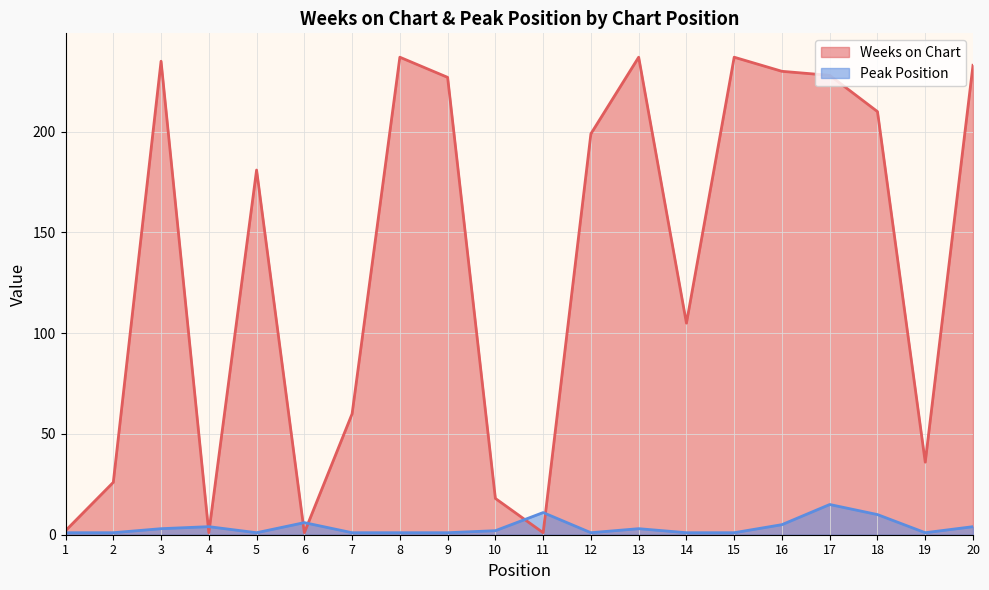

Reading left to right, extract all data points from this chart.

Weeks on Chart: 2	26	235	1	181	1	60	237	227	18	1	199	237	105	237	230	228	210	36	233
Peak Position: 1	1	3	4	1	6	1	1	1	2	11	1	3	1	1	5	15	10	1	4